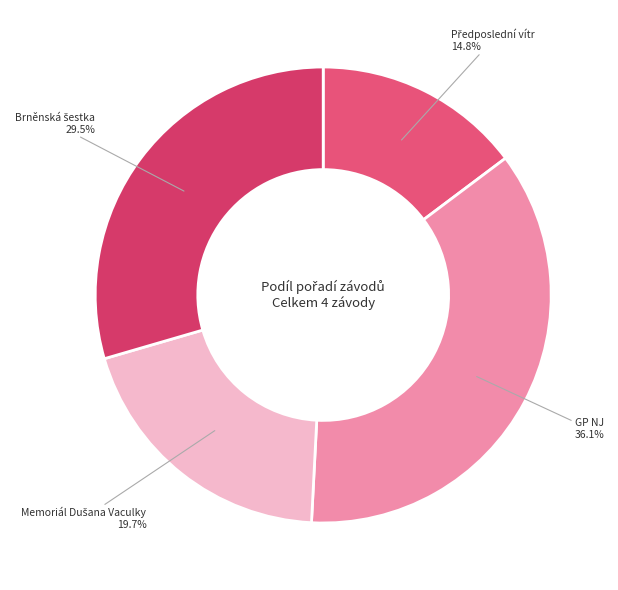

How many slices are in this pie chart?

4